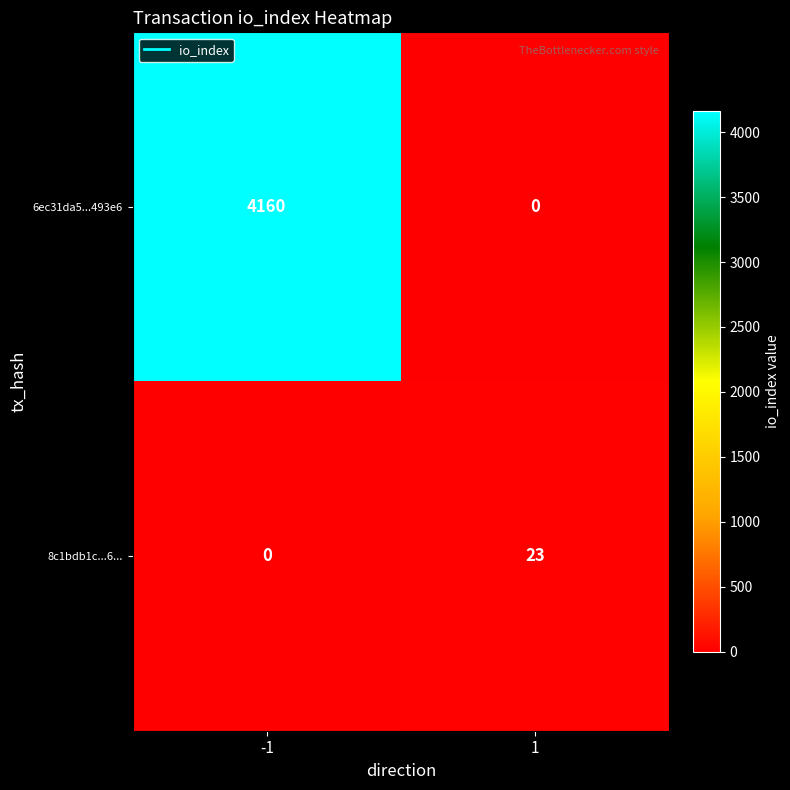

Between -1 and 1, which series saw the biggest shift?

6ec31da5...493e6